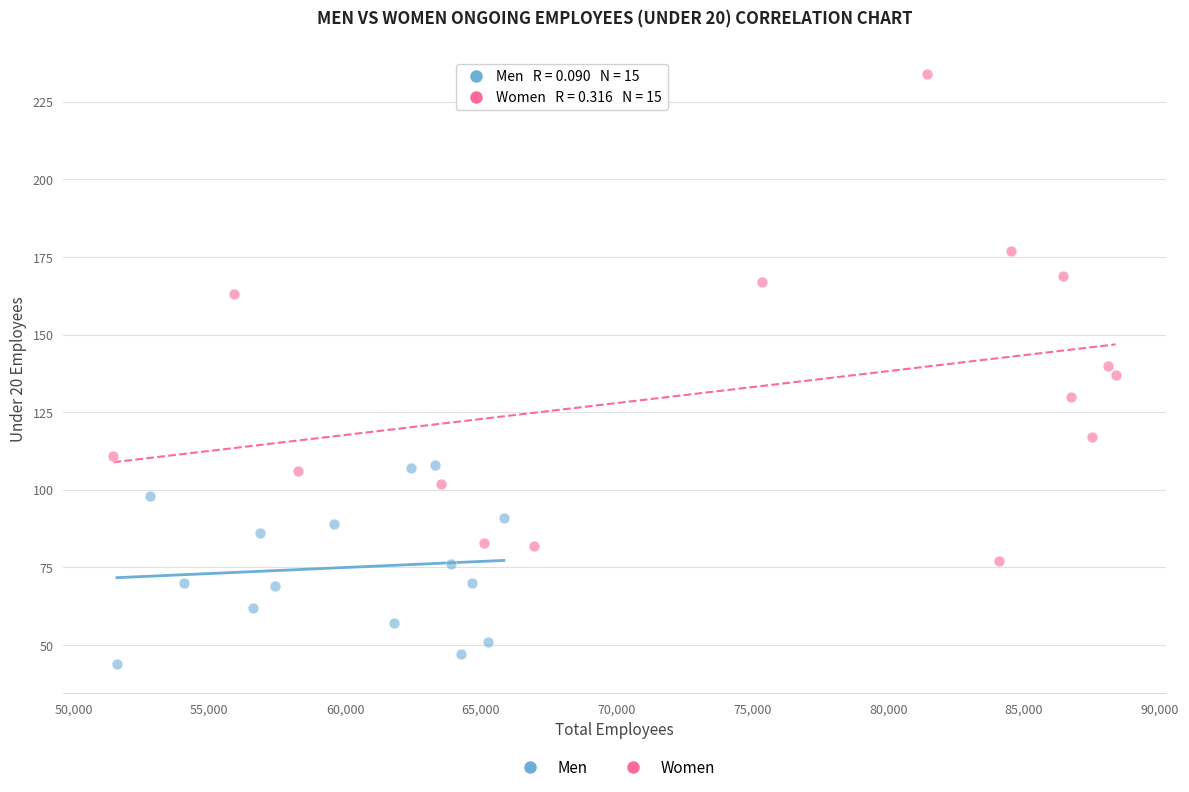

Which series reaches the minimum Y coordinate?

Men